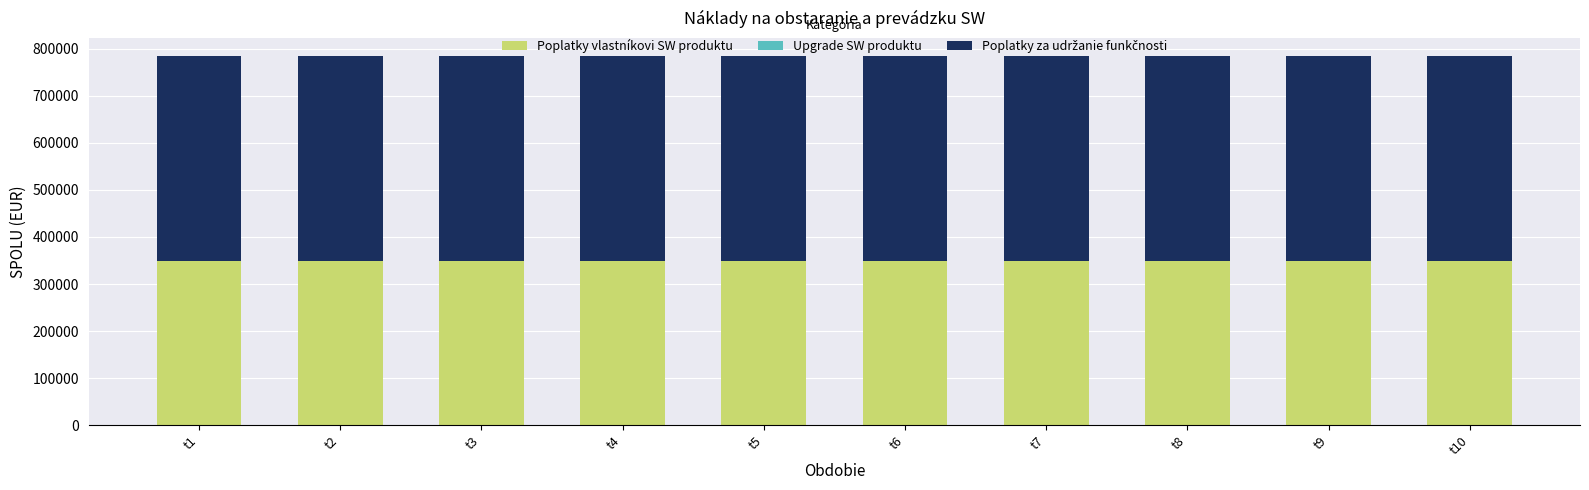

What is the minimum value for Poplatky vlastníkovi SW produktu?

349536